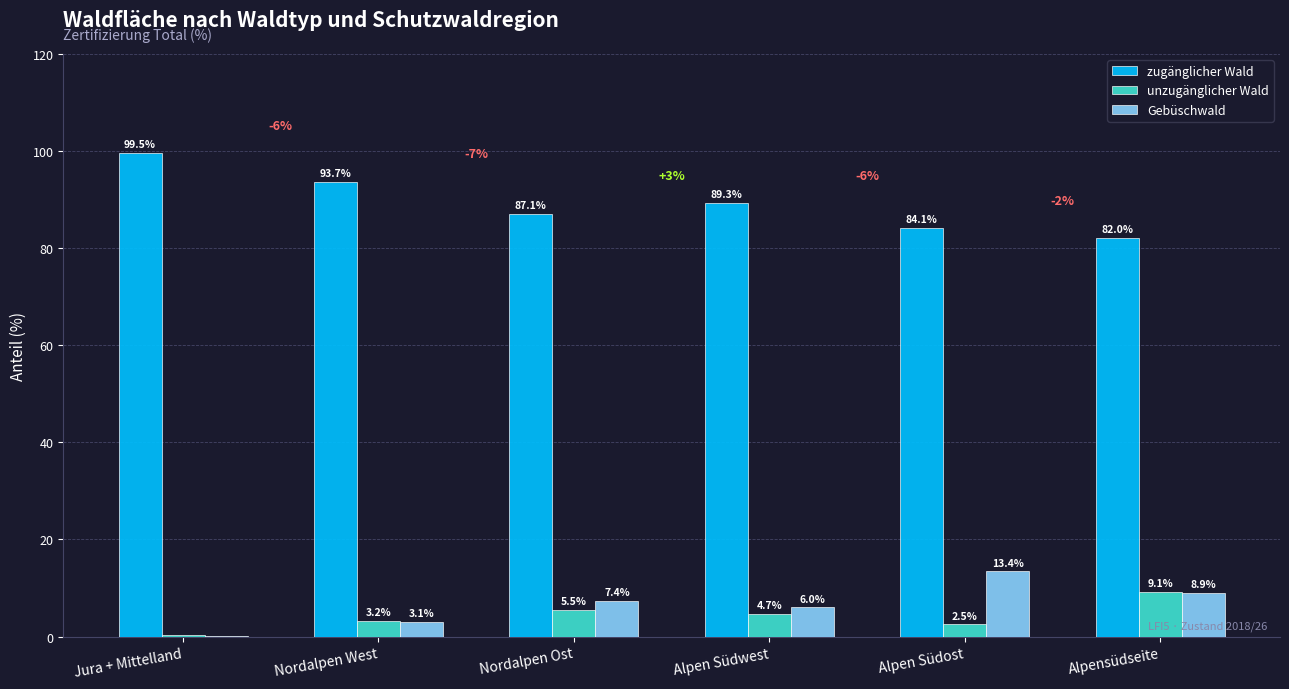

What is the spread (max minus min) of values at Alpensüdseite?

73.1